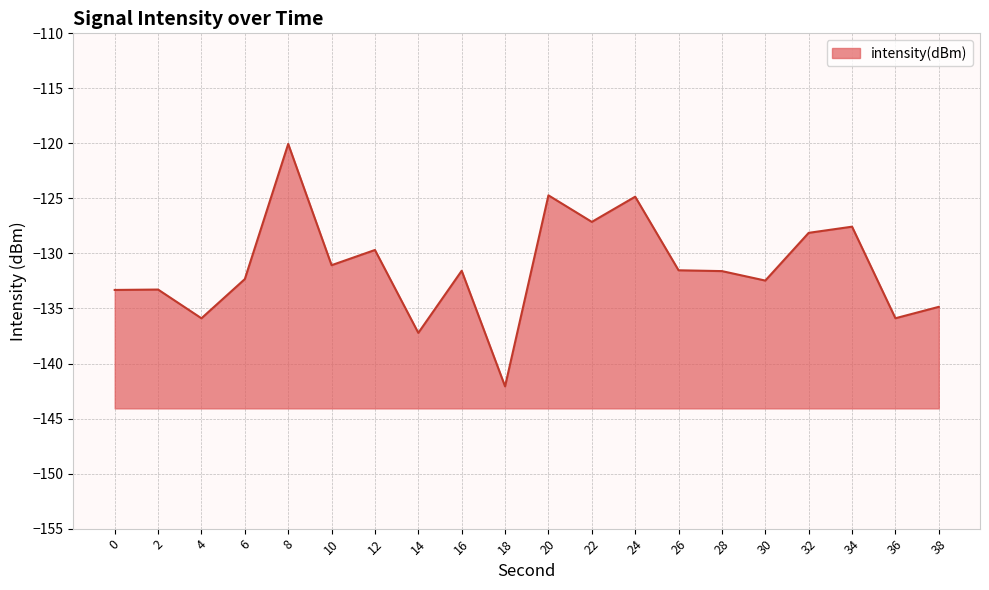

At which category does the chart reach its peak across all series?

8